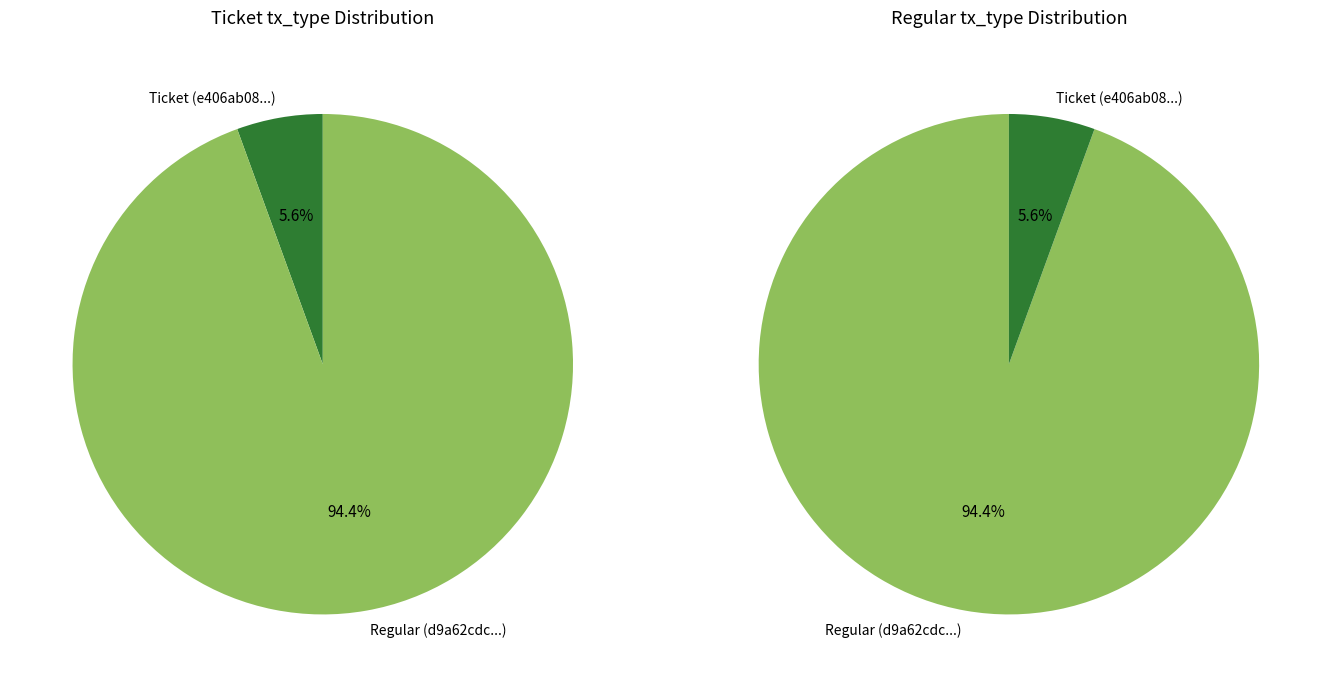

Count the number of slices in the pie.

2